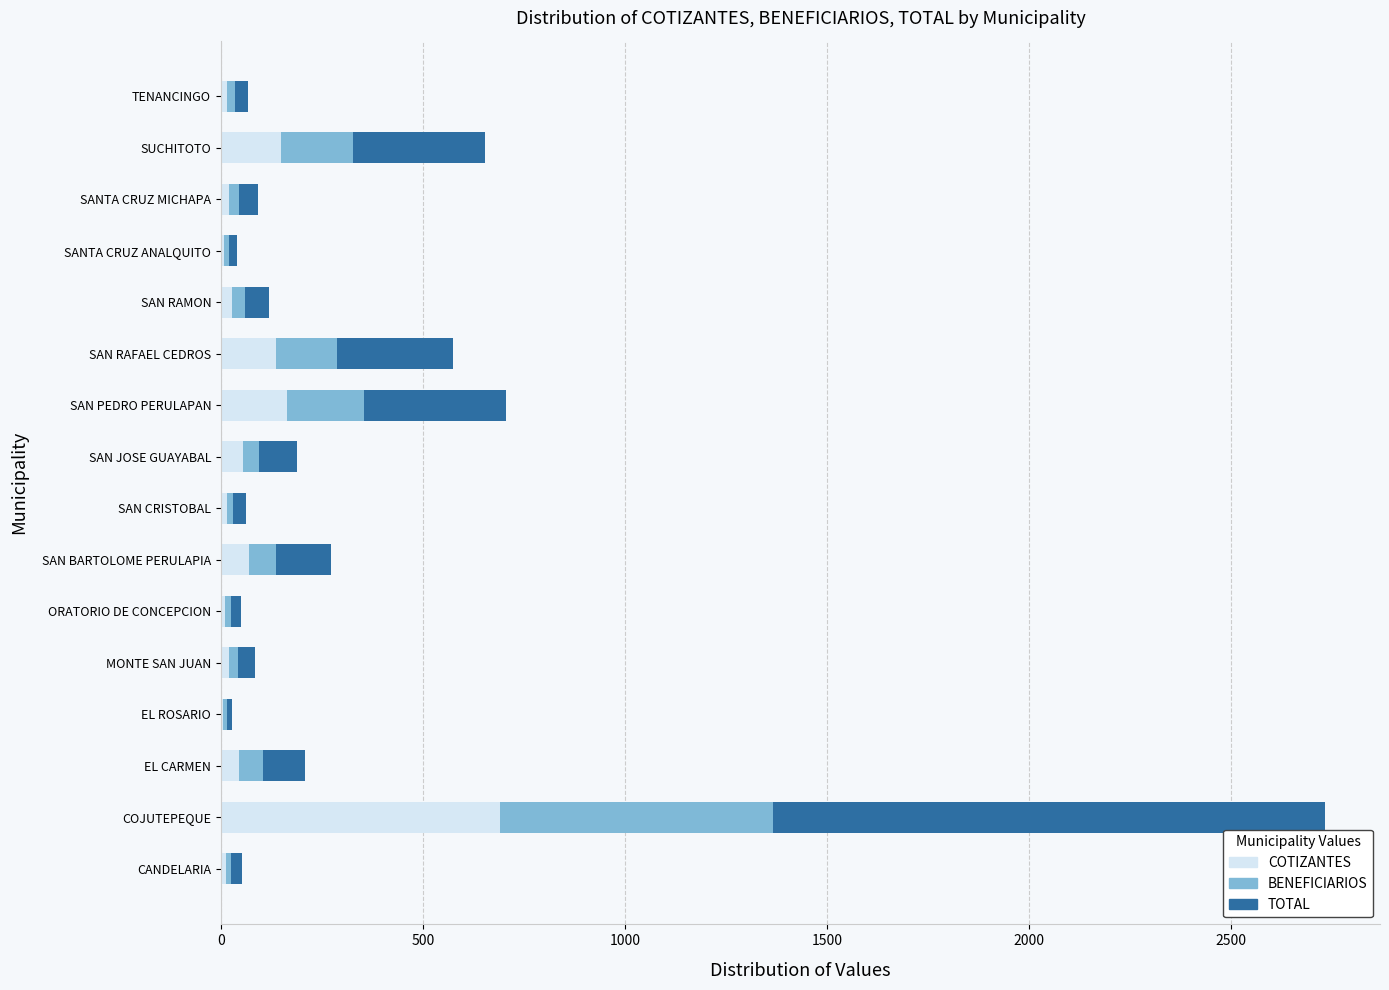

The COTIZANTES series shows 692 at COJUTEPEQUE. True or false?

True